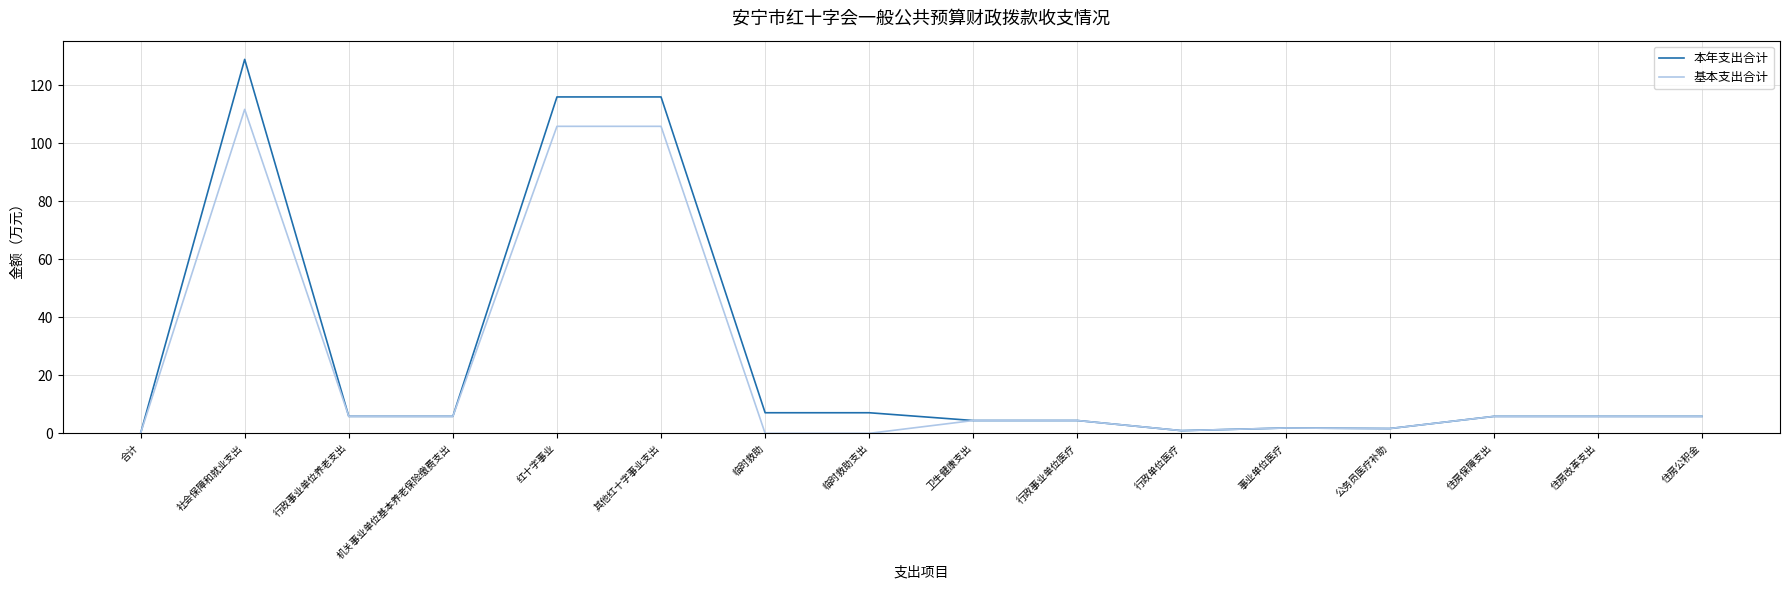

Where is the first local maximum for 本年支出合计?

社会保障和就业支出